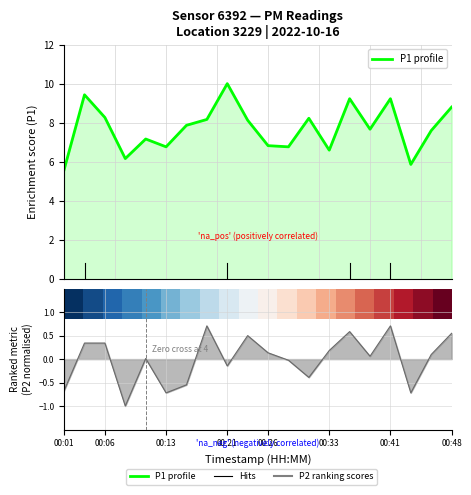

What is the maximum value shown in the chart?

10.0